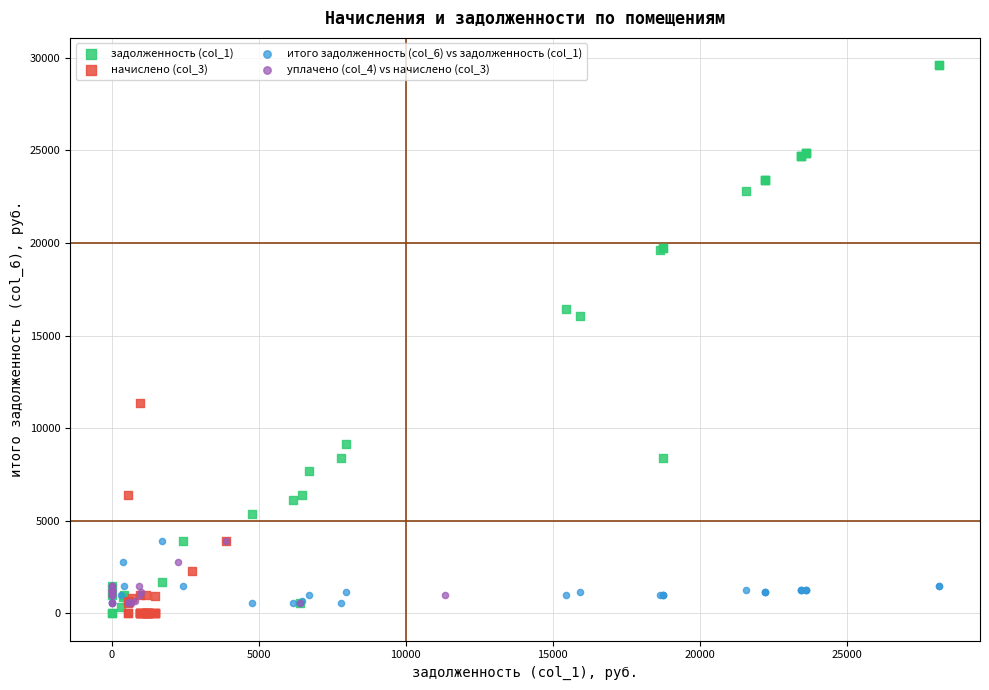

Which series reaches the maximum Y coordinate?

задолженность (col_1)